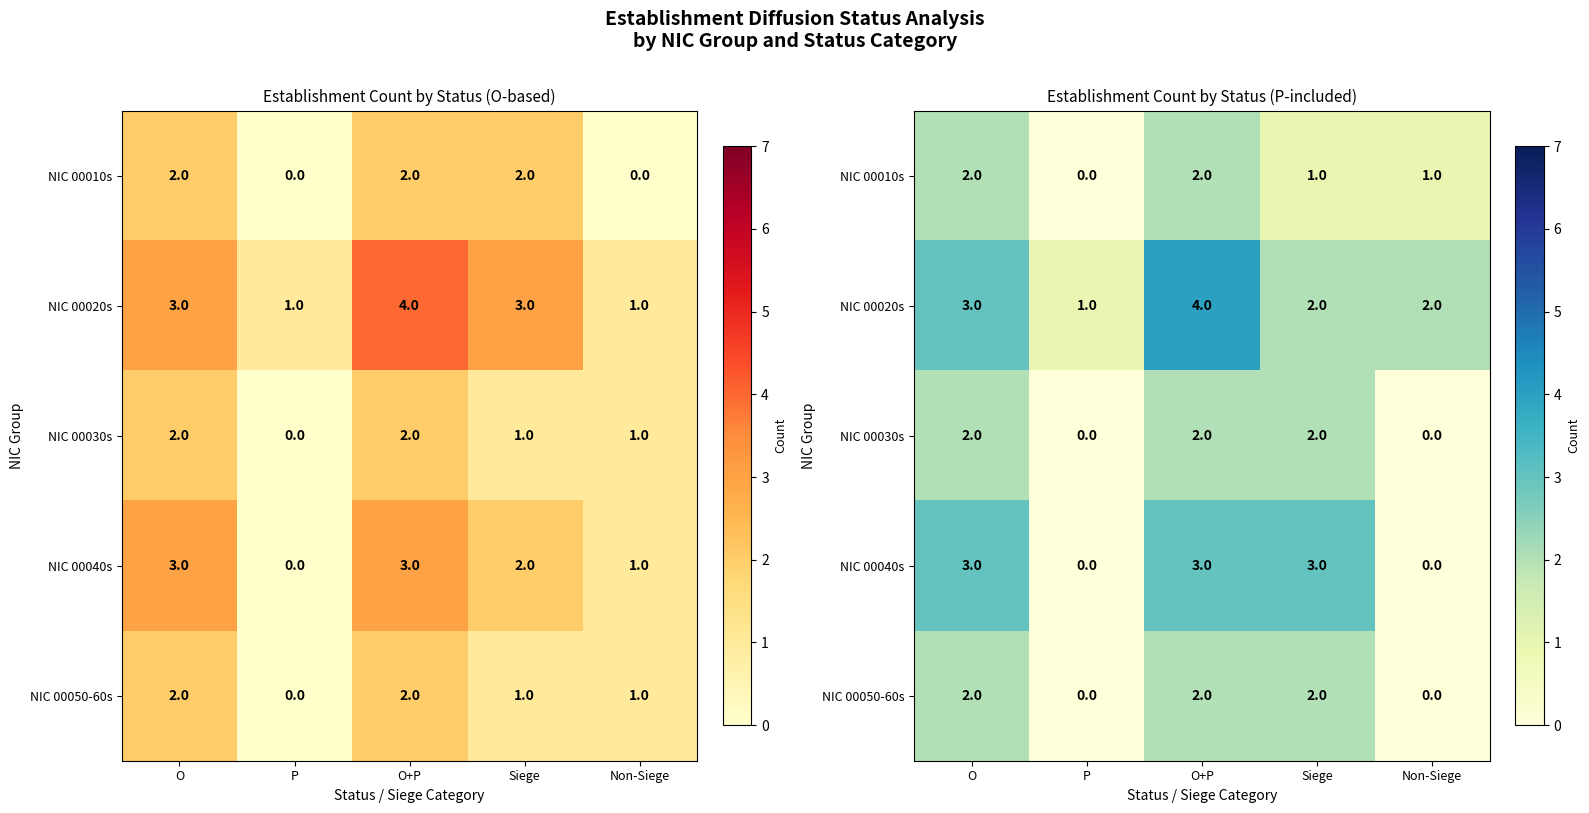

The NIC 00010s series shows 1 at P. True or false?

False